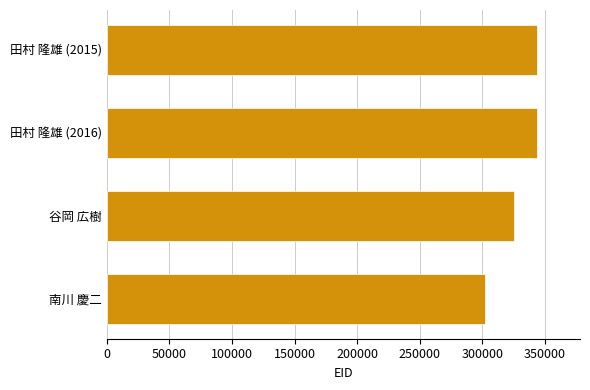

Between 南川 慶二 and 谷岡 広樹, which is larger?

谷岡 広樹